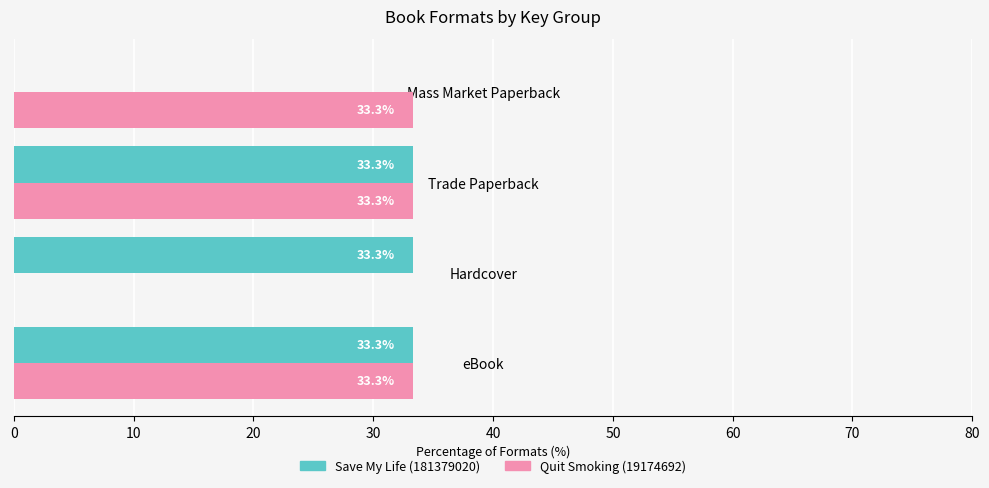

What is the total value across all series at Hardcover?

33.3